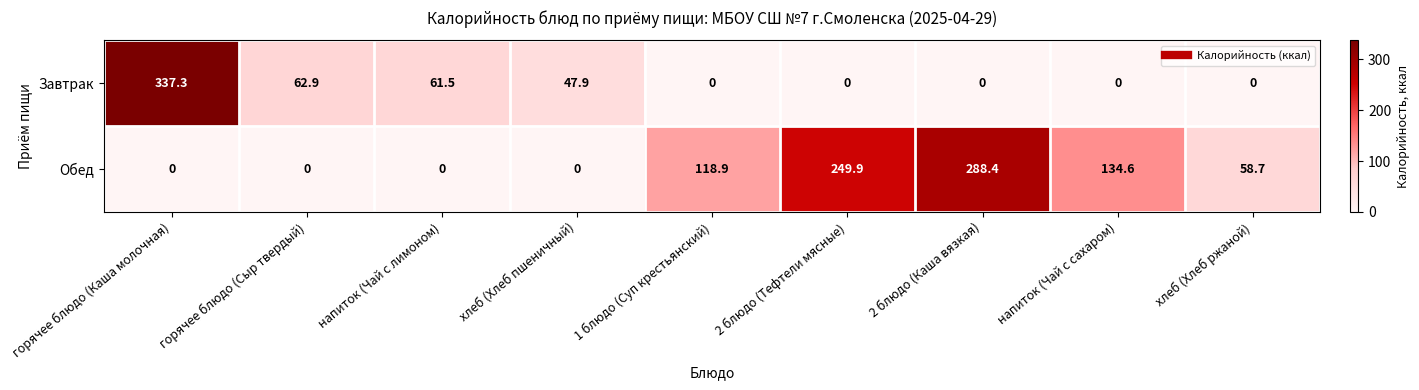

What is the difference between the highest and lowest values at 2 блюдо (Каша вязкая)?

288.4